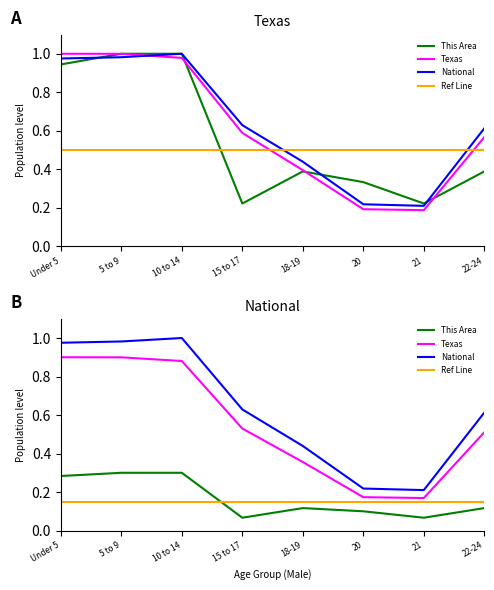

Is this an area chart (filled region under the line)?

No